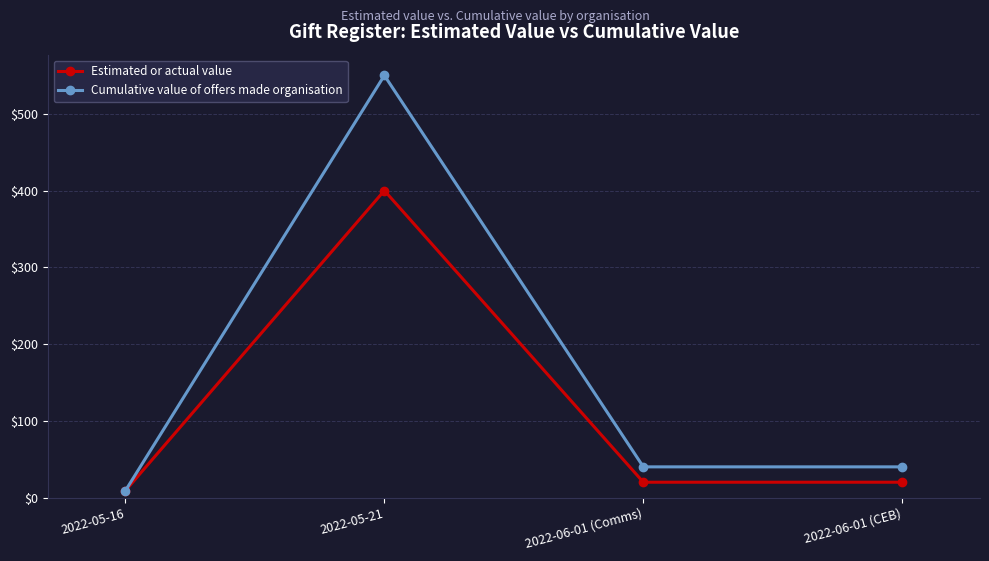

List the series in order of their peak value, lowest first.

Estimated or actual value, Cumulative value of offers made organisation